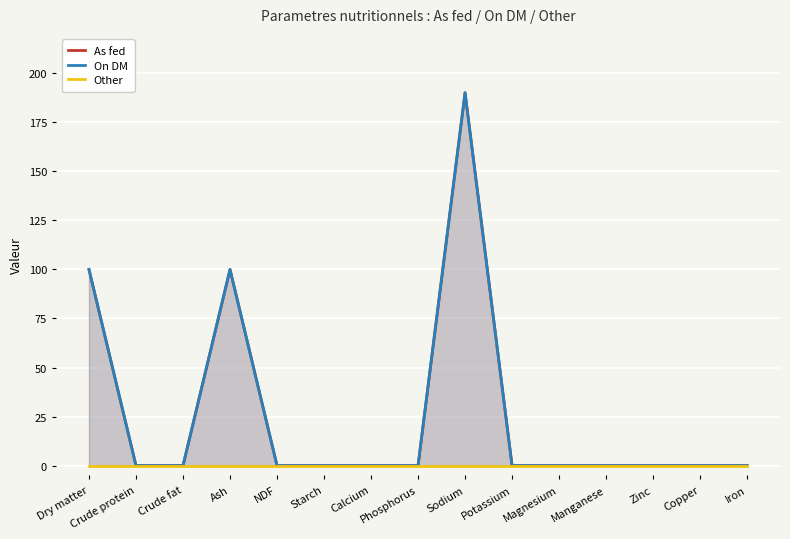

Is it true that On DM equals 104 at Zinc?

False